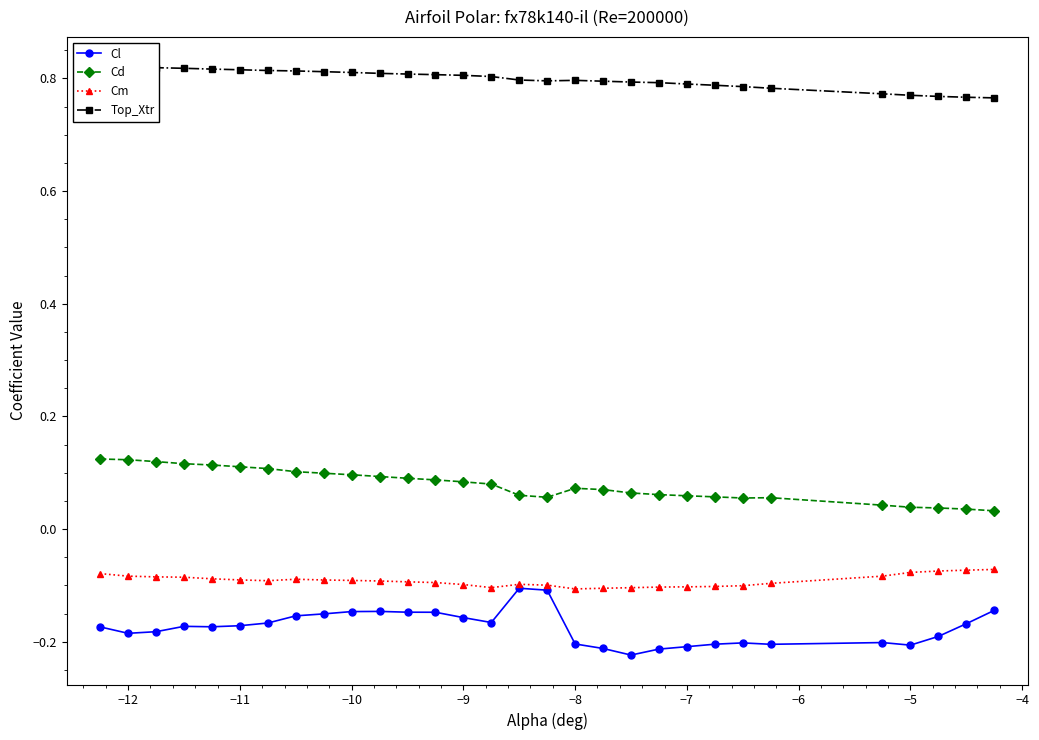

True or false: Cd has a value of 0.1 at −10.

True